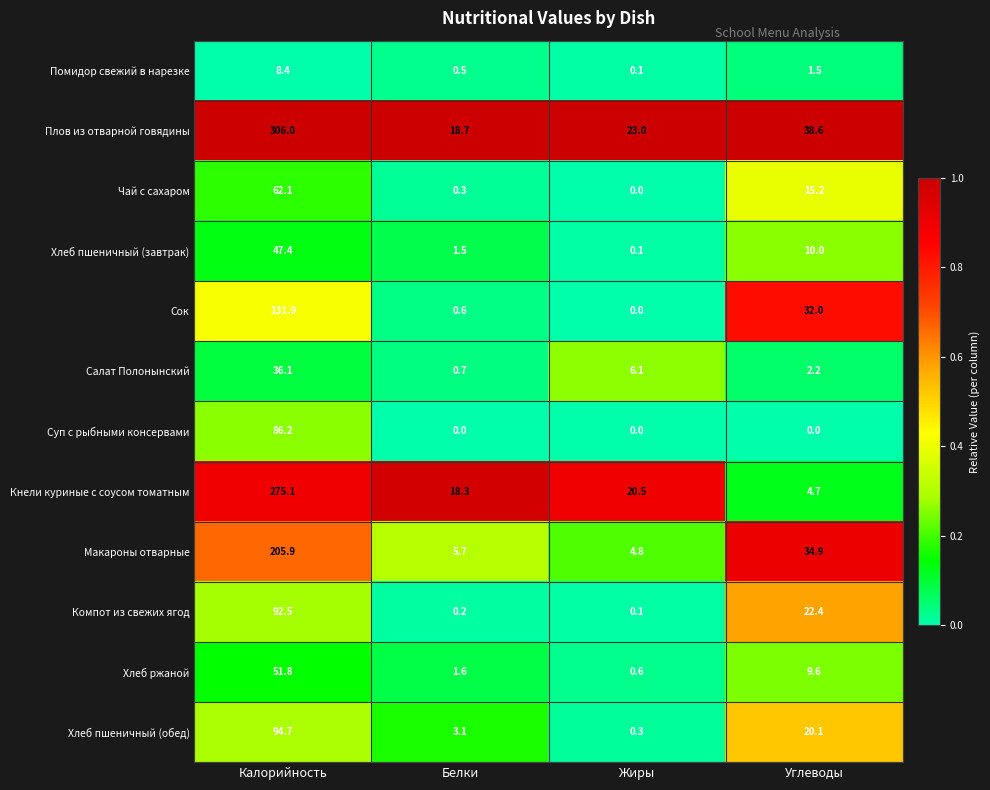

What is the average value of the Макароны отварные series?

62.8